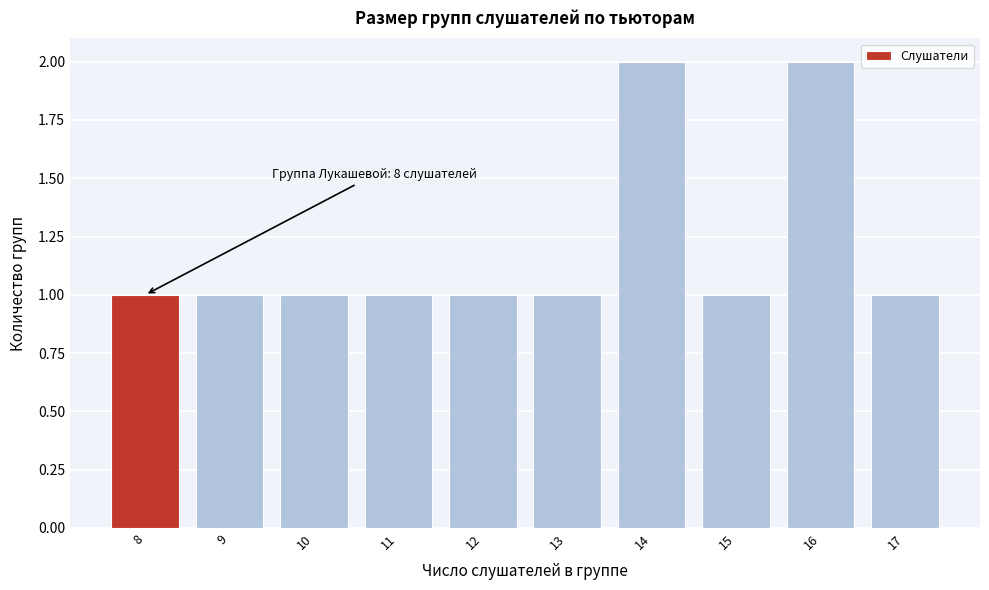

Reading left to right, list all the values displayed in this chart.

1	1	1	1	1	1	2	1	2	1